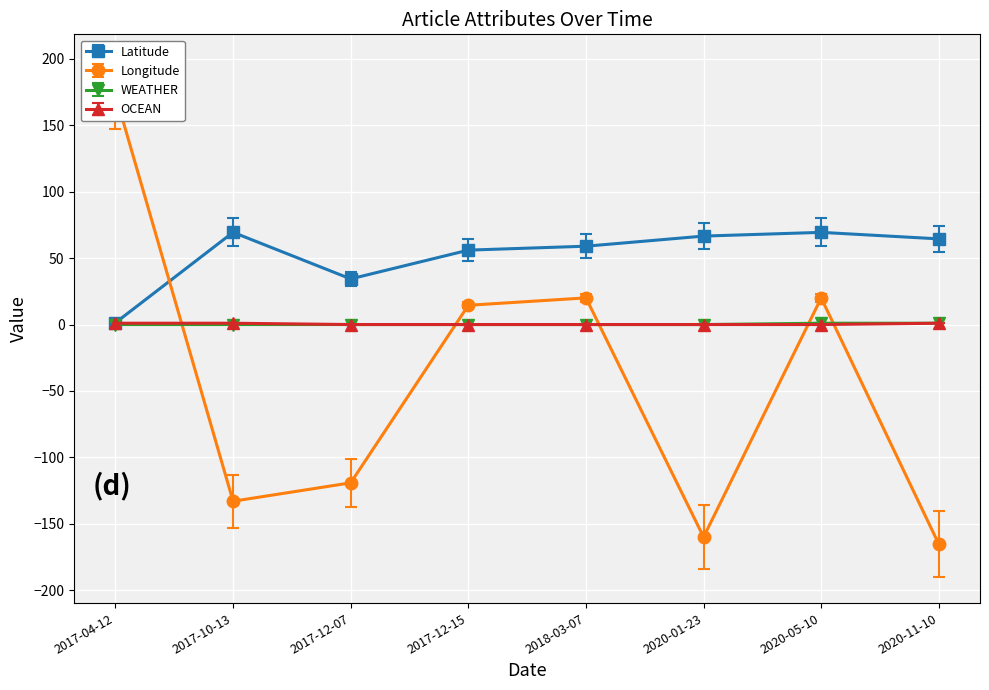

The value of Longitude at 2017-04-12 is 173.0. True or false?

True